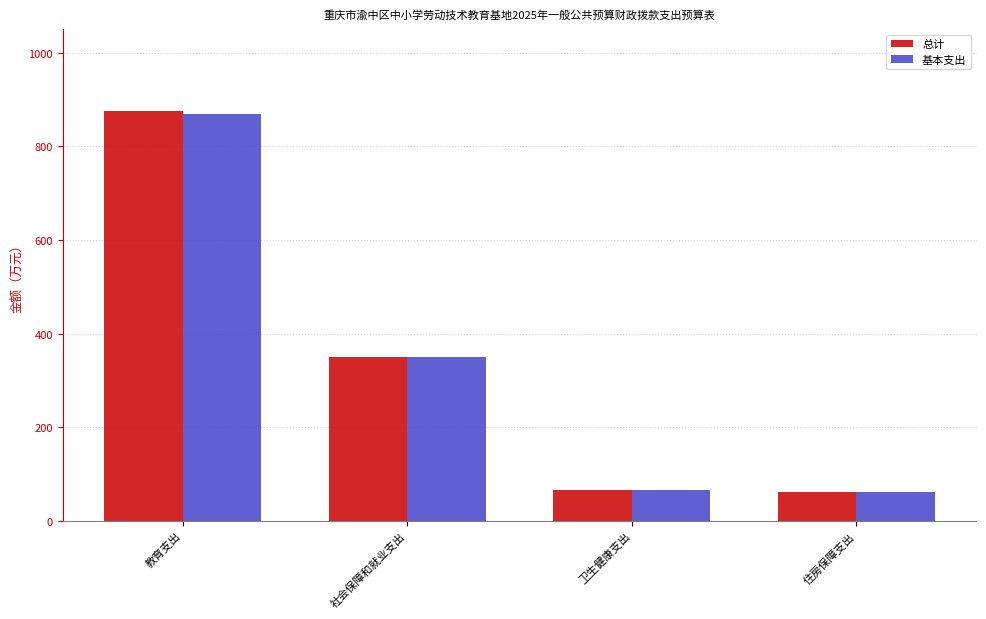

How many distinct data groups are displayed?

2